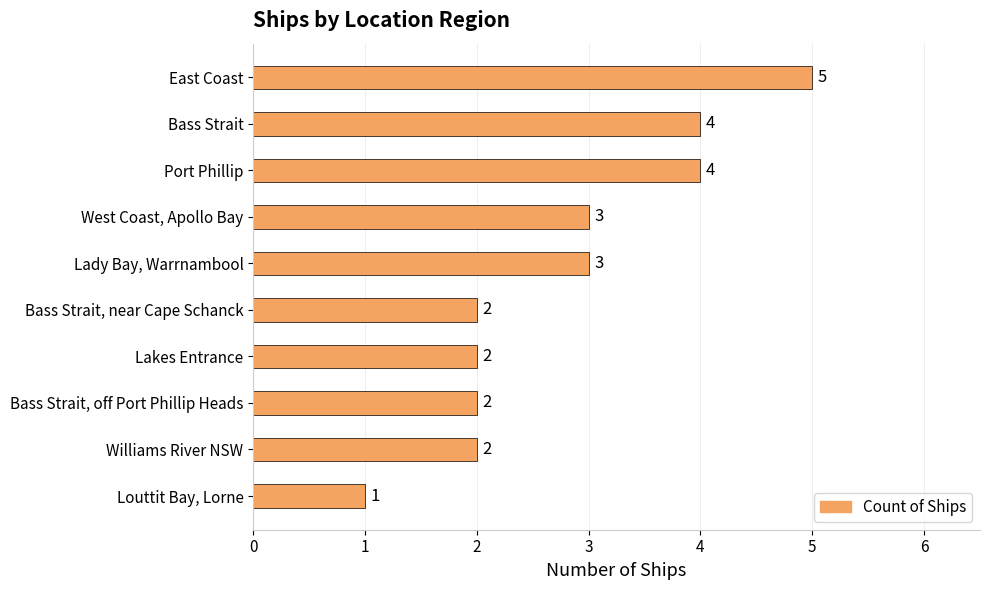

What is the greatest value displayed?

5